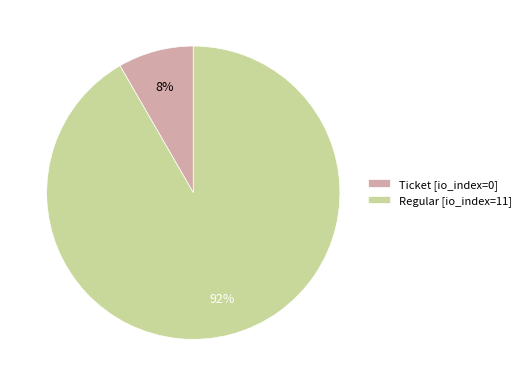

The Ticket [io_index=0] slice represents 8% of the pie. True or false?

True